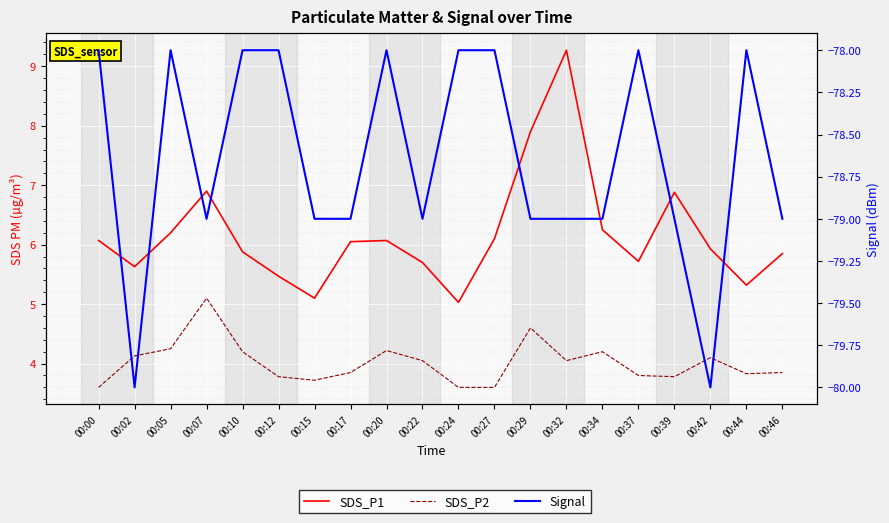

List the labels in order of SDS_P2 value, largest first.

00:07, 00:29, 00:05, 00:20, 00:10, 00:34, 00:02, 00:42, 00:22, 00:32, 00:17, 00:46, 00:44, 00:37, 00:12, 00:39, 00:15, 00:00, 00:24, 00:27